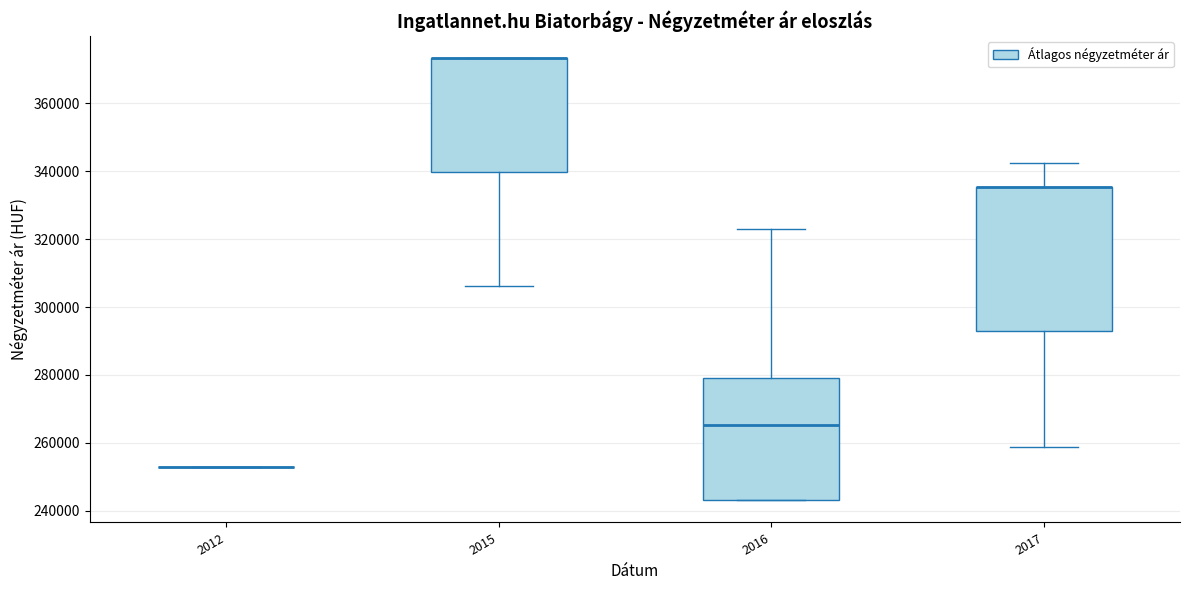

Reading left to right, transcribe this box plot: for each box, give where its median line is, the range the box spans, and where its two whiskers end, as read against the y-axis. The values are not printed on the chart, so give them approximately, as read against the axis.

2012: box collapsed to a line at 252000, whiskers 252000 to 252000
2015: median 374000 (drawn on the box's upper edge), box 340000 to 374000, whiskers 306000 to 374000
2016: median 266000, box 244000 to 280000, whiskers 244000 to 324000
2017: median 336000 (drawn on the box's upper edge), box 292000 to 336000, whiskers 258000 to 342000